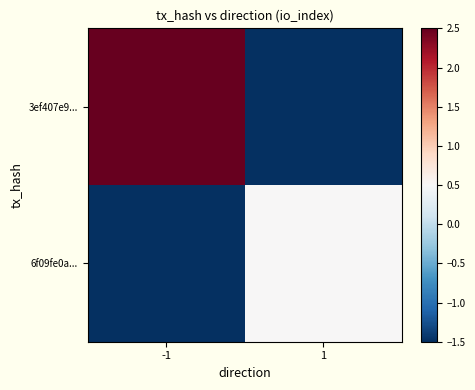

Reading left to right, extract all data points from this chart.

3ef407e9...: -1=2.5	1=-1.5
6f09fe0a...: -1=-1.5	1=0.5